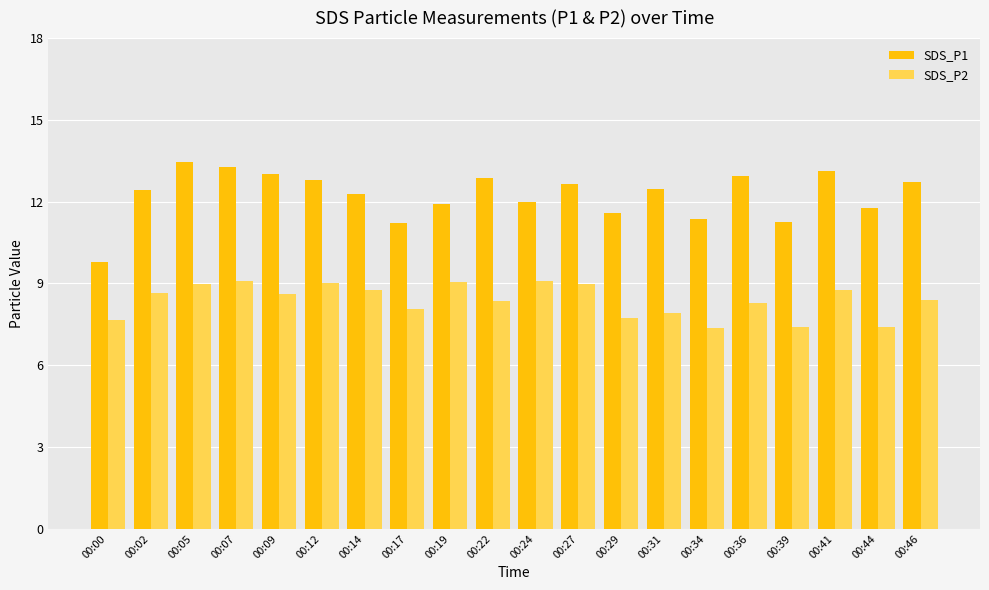

At 00:39, list the series in order from largest to smallest.

SDS_P1, SDS_P2